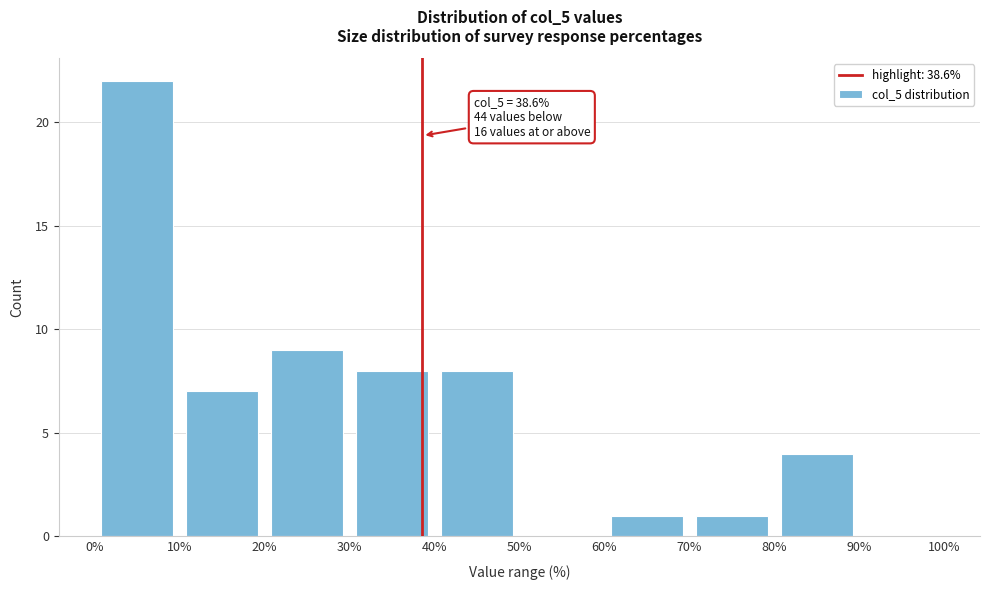

Over which range of the x-axis is the bar tallest?

0% to 10%